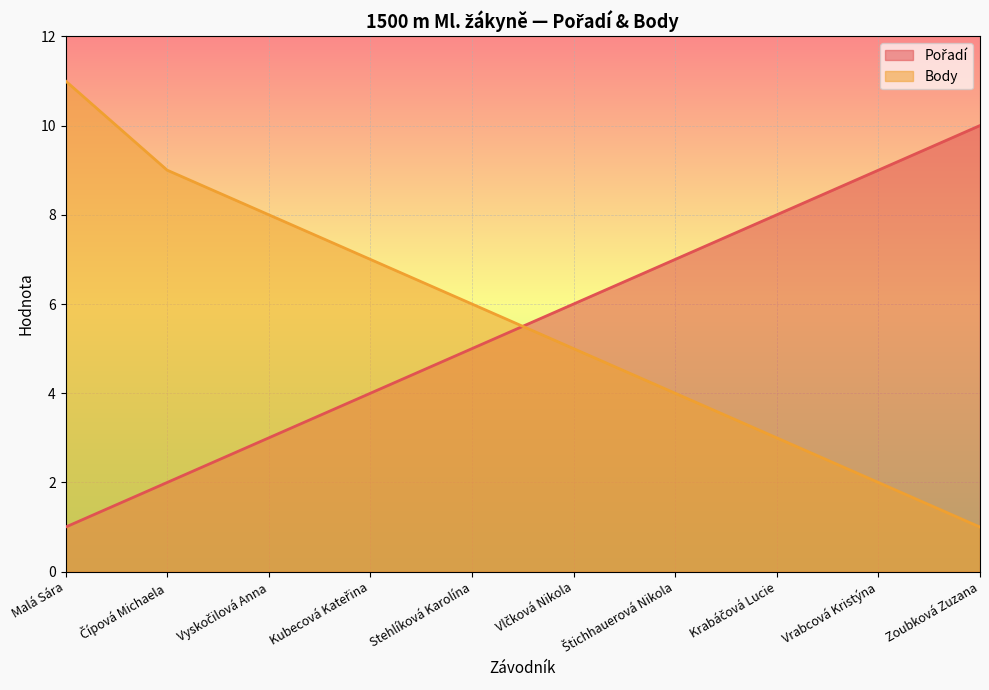

Reading right to left, transcribe all the data shown in this chart.

Pořadí: 10	9	8	7	6	5	4	3	2	1
Body: 1	2	3	4	5	6	7	8	9	11